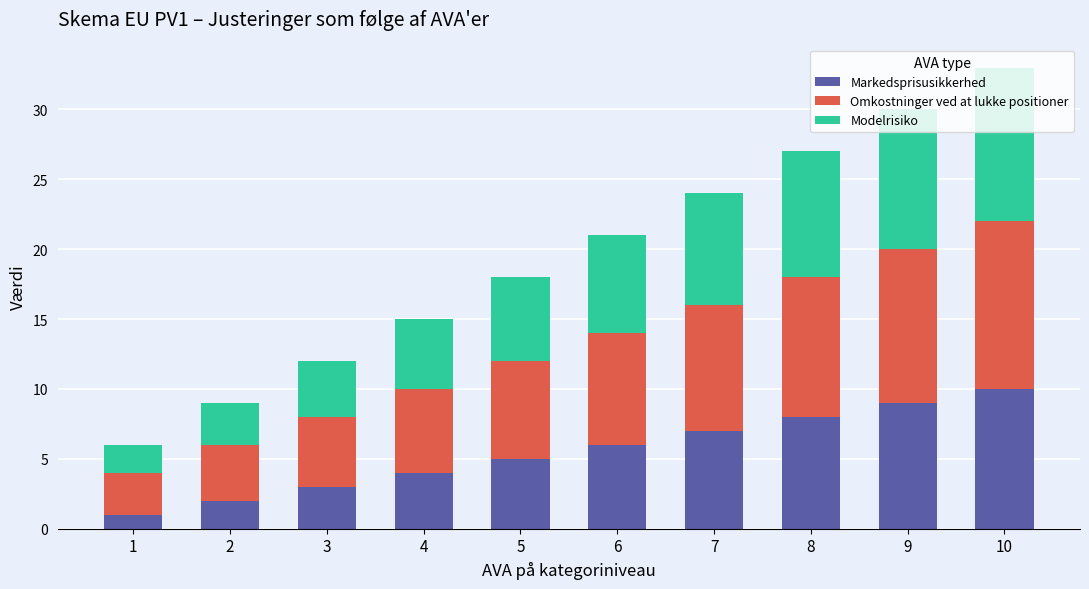

The Markedsprisusikkerhed series shows 5 at 3. True or false?

False